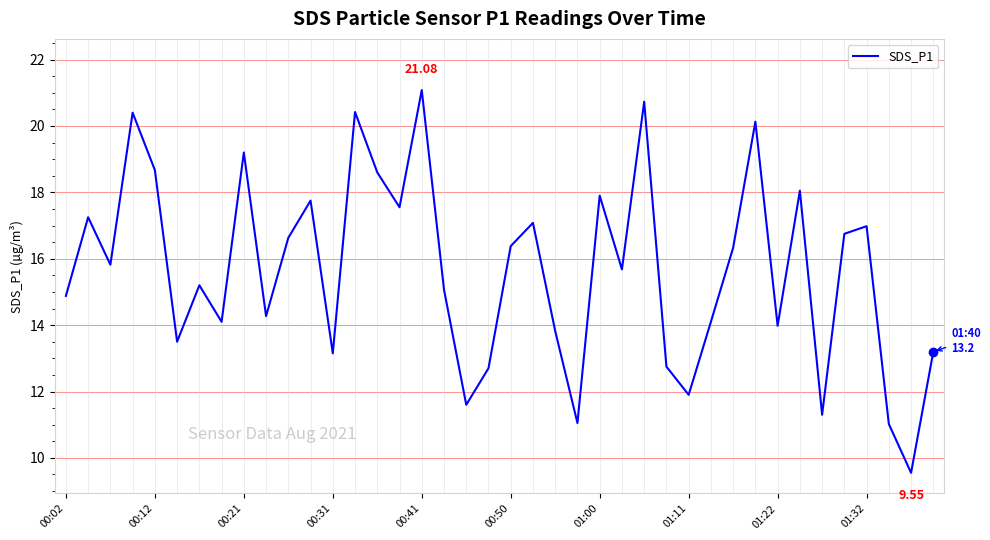

What is the difference between the maximum and minimum values?

11.5